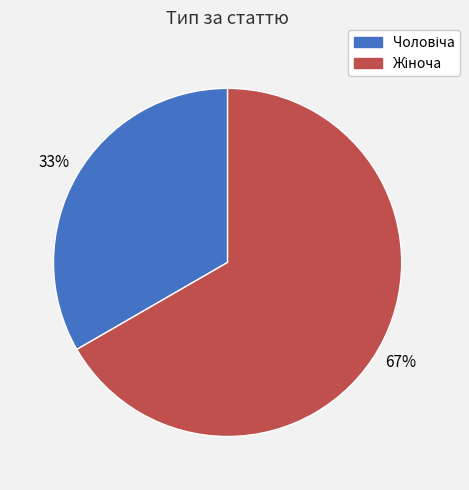

Does any single category account for the majority?

Yes